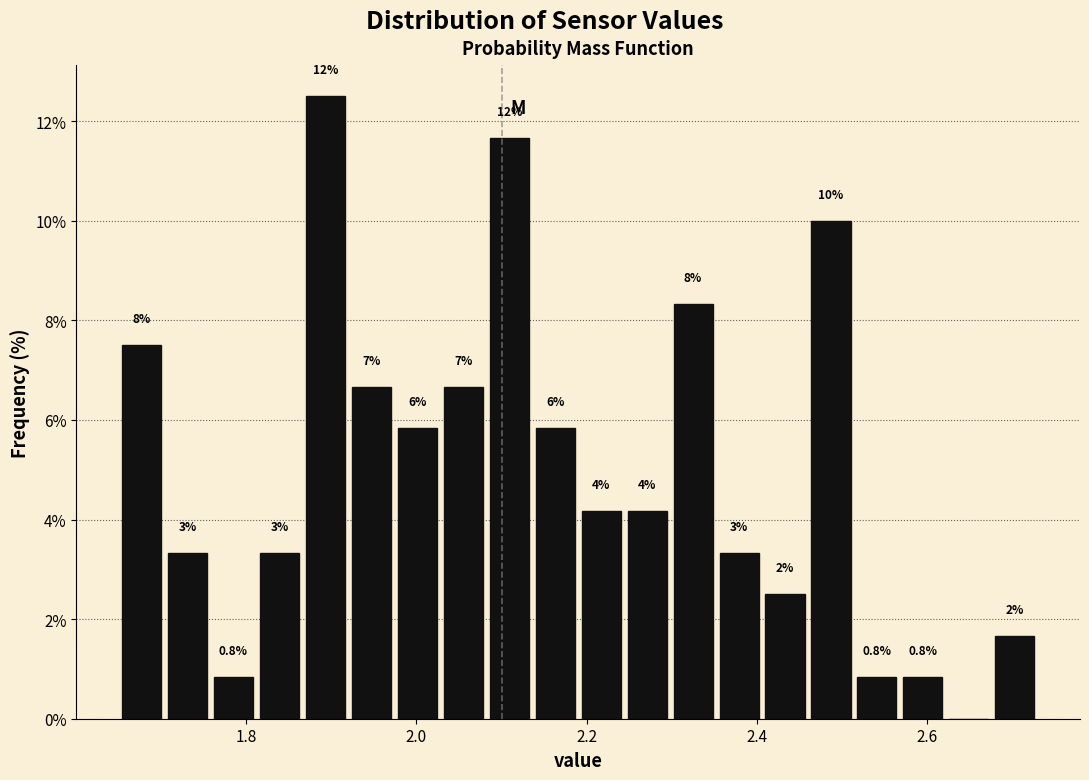

Read against the x-axis, roughly where is the centre of the tallest bar?

1.90